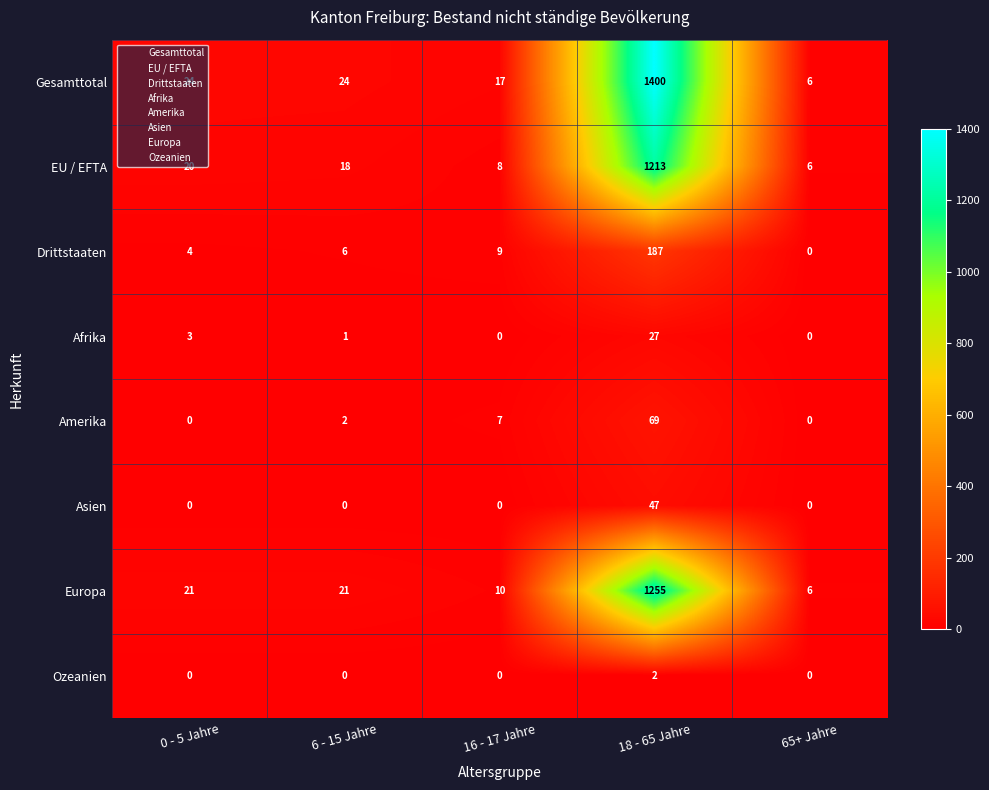

Which series has the largest total across all categories?

Gesamttotal